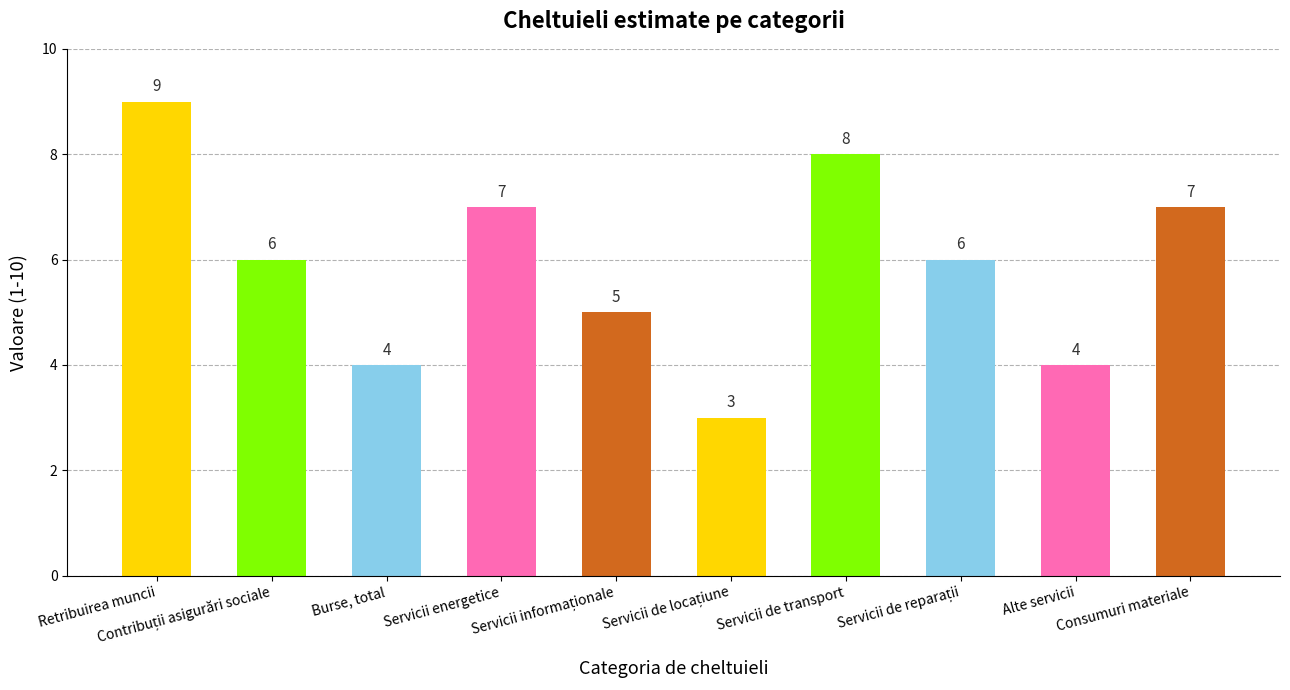

What is the smallest value displayed?

3